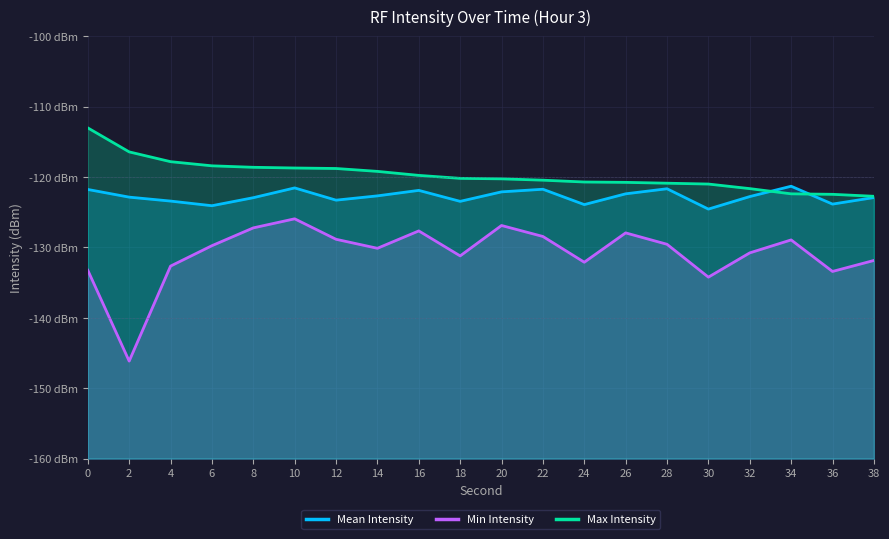

At which category does Min Intensity reach its first local valley?

2